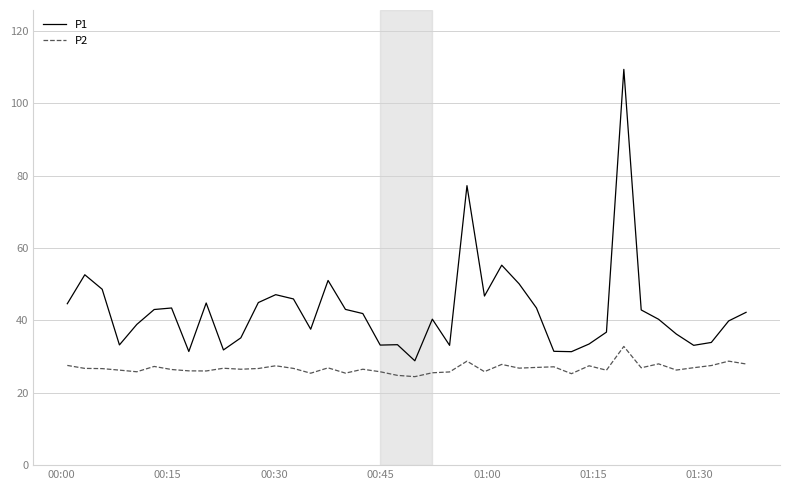

True or false: P1 and P2 intersect in this chart.

False